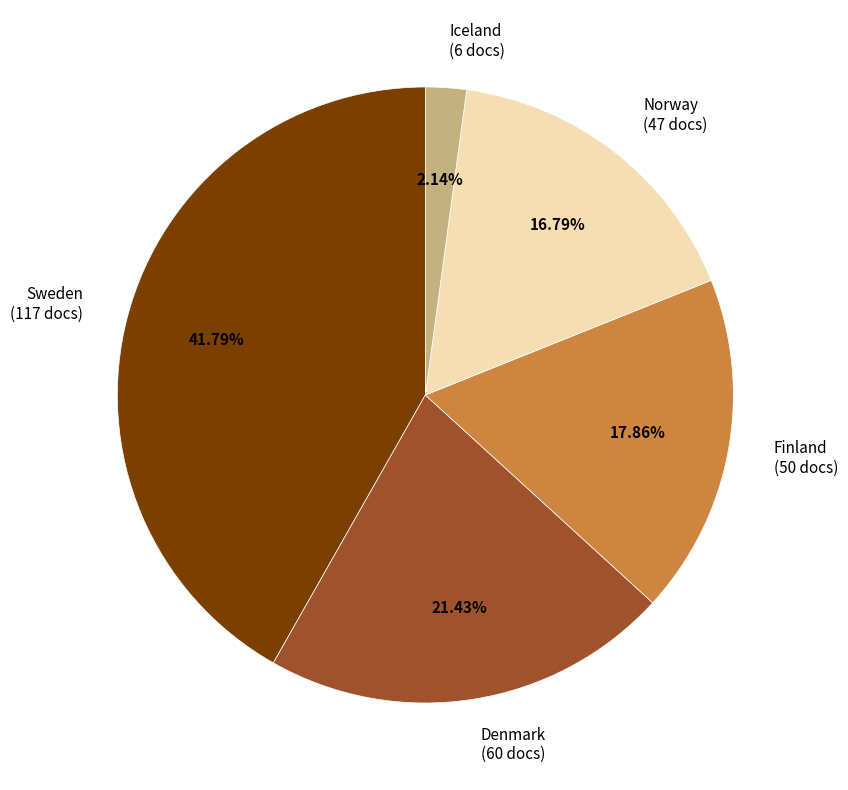

Rank the categories by value from highest to lowest.

Sweden, Denmark, Finland, Norway, Iceland